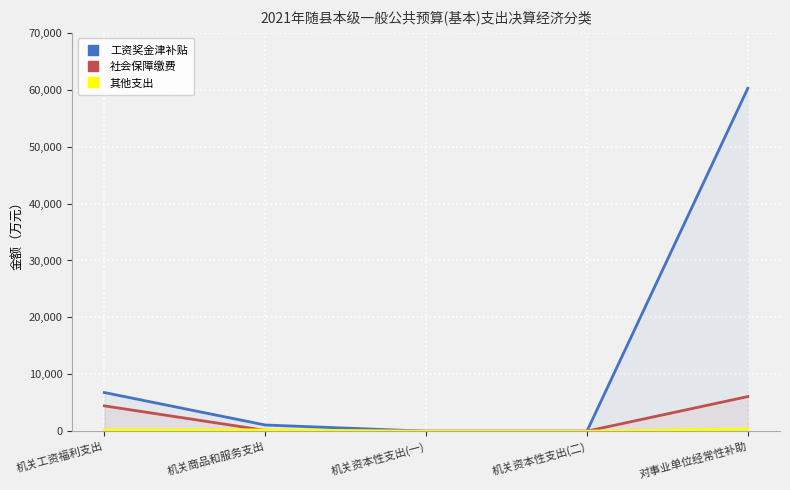

True or false: 其他支出 and 社会保障缴费 cross at least once.

True